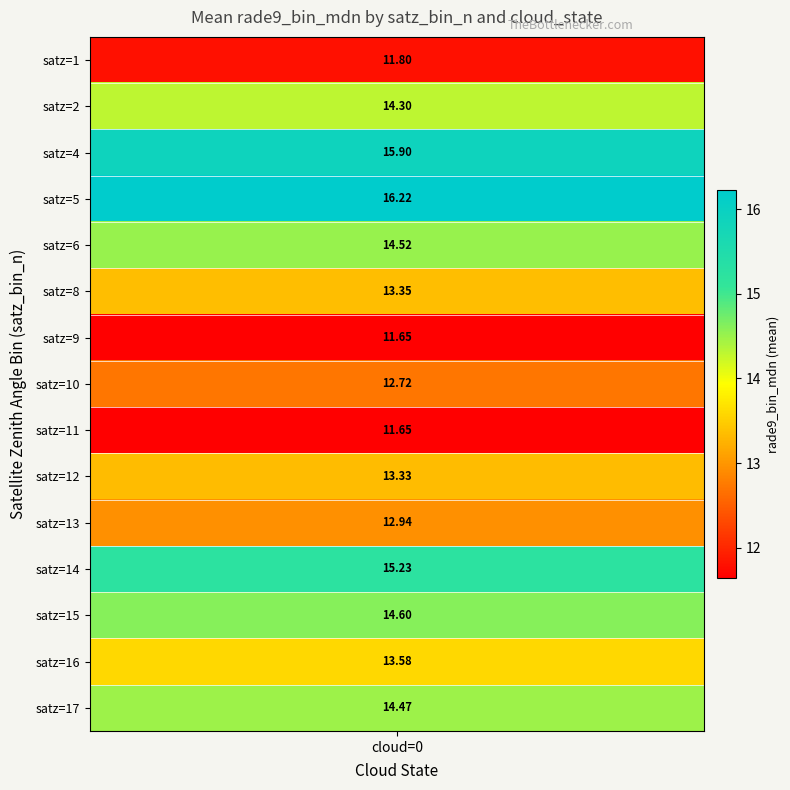

Is it true that satz_bin_5 equals 7.3 at satz_bin_2?

False